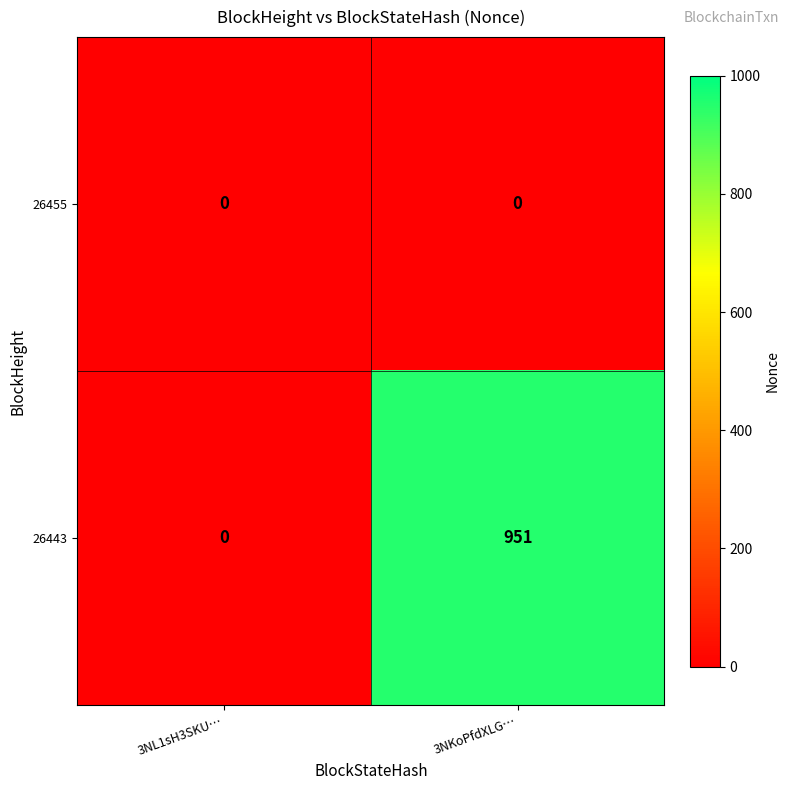

What is the difference between the highest and lowest values at 3NKoPfdXLG…?

951